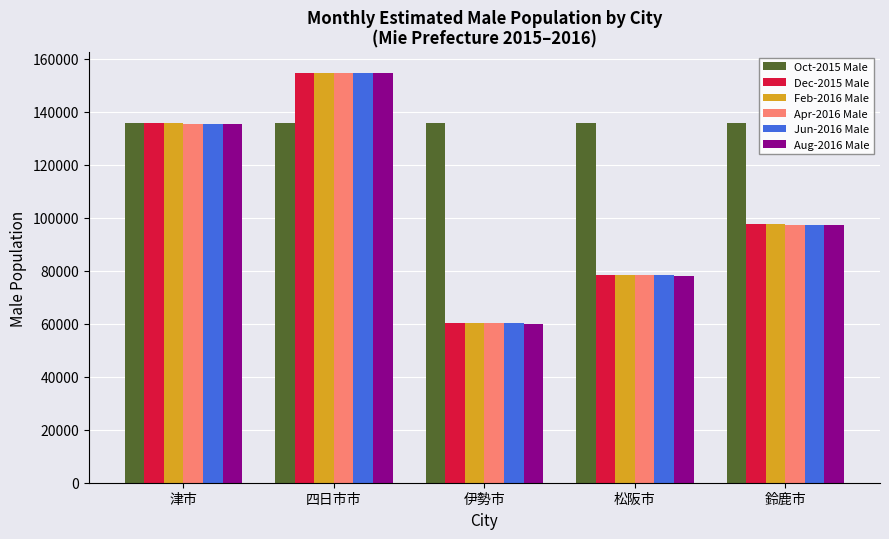

Rank the categories by Dec-2015 Male value from lowest to highest.

伊勢市, 松阪市, 鈴鹿市, 津市, 四日市市